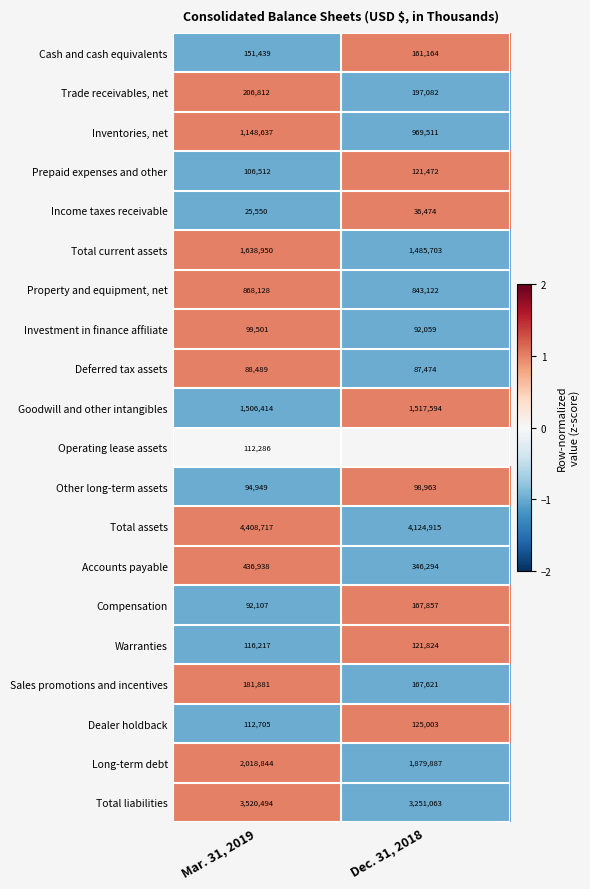

Which has a higher value, Dec. 31, 2018 or Mar. 31, 2019?

Dec. 31, 2018